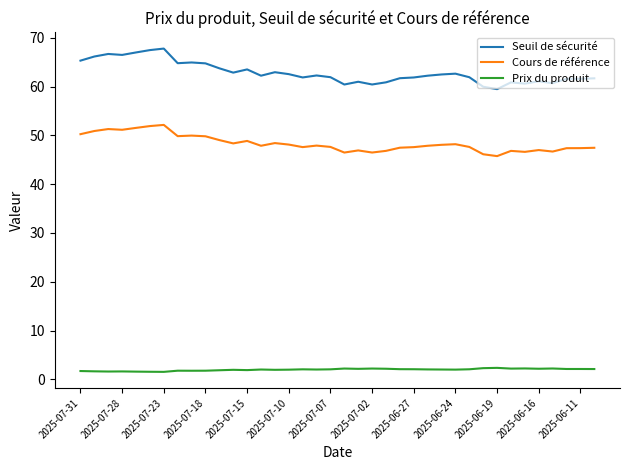

Which series has the largest total across all categories?

Seuil de sécurité